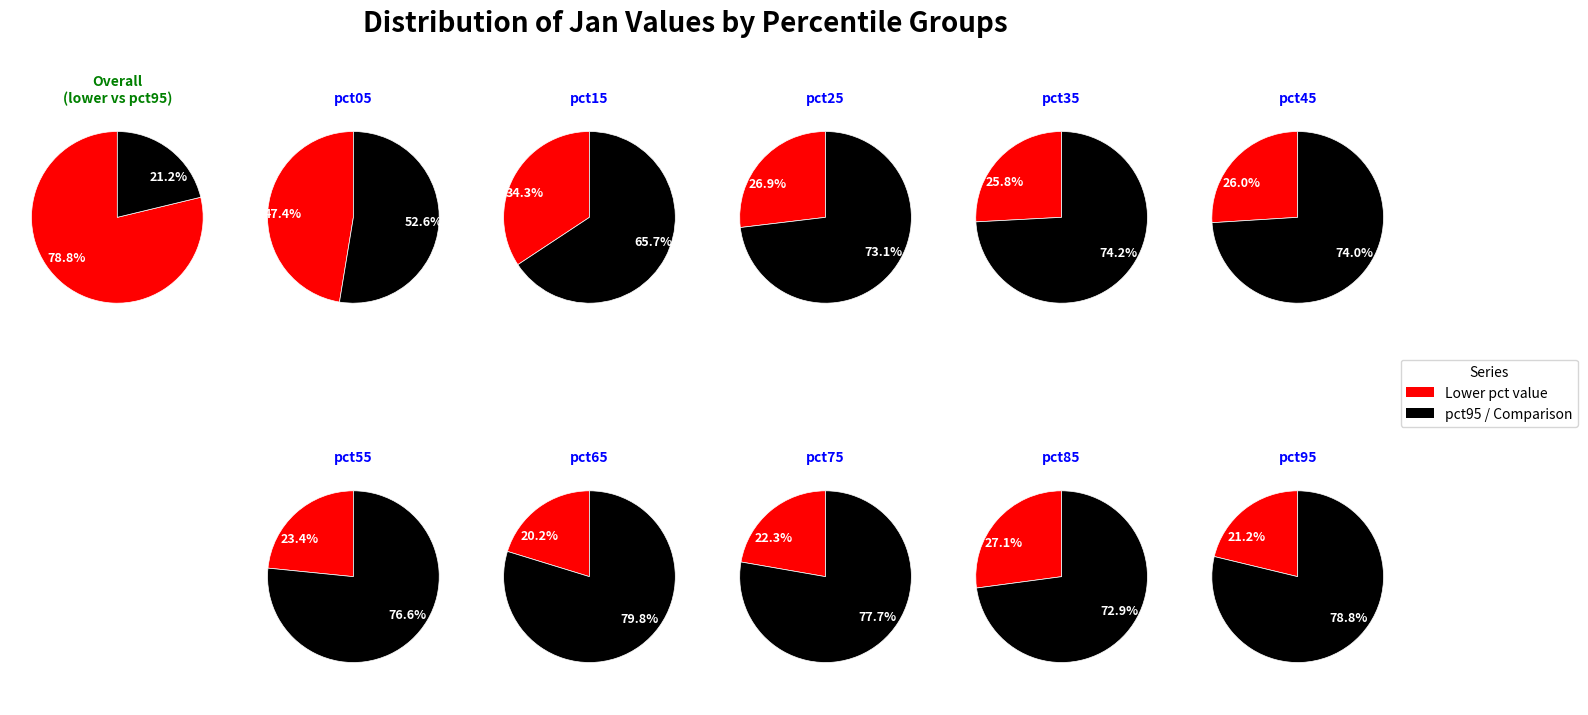

The pct95 slice represents 7% of the pie. True or false?

False